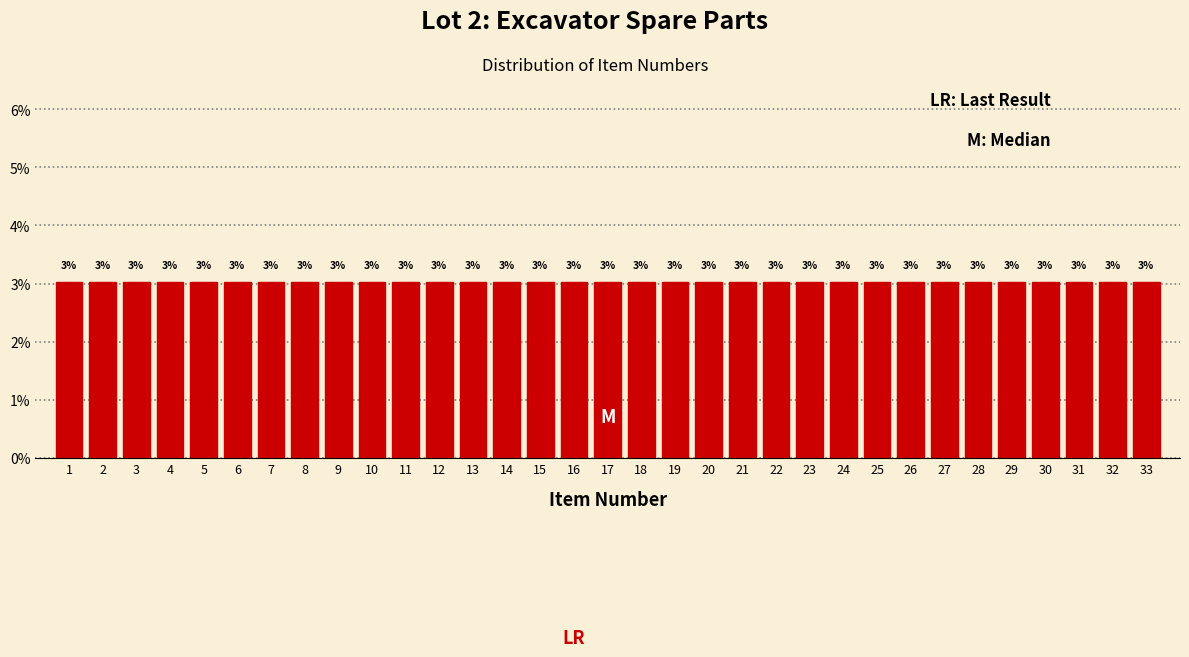

Reading left to right, list every bar in this chart as the range it spans on the x-axis followed by its height.

0.5 to 1.5: 3
1.5 to 2.5: 3
2.5 to 3.5: 3
3.5 to 4.5: 3
4.5 to 5.5: 3
5.5 to 6.5: 3
6.5 to 7.5: 3
7.5 to 8.5: 3
8.5 to 9.5: 3
9.5 to 10.5: 3
10.5 to 11.5: 3
11.5 to 12.5: 3
12.5 to 13.5: 3
13.5 to 14.5: 3
14.5 to 15.5: 3
15.5 to 16.5: 3
16.5 to 17.5: 3
17.5 to 18.5: 3
18.5 to 19.5: 3
19.5 to 20.5: 3
20.5 to 21.5: 3
21.5 to 22.5: 3
22.5 to 23.5: 3
23.5 to 24.5: 3
24.5 to 25.5: 3
25.5 to 26.5: 3
26.5 to 27.5: 3
27.5 to 28.5: 3
28.5 to 29.5: 3
29.5 to 30.5: 3
30.5 to 31.5: 3
31.5 to 32.5: 3
32.5 to 33.5: 3